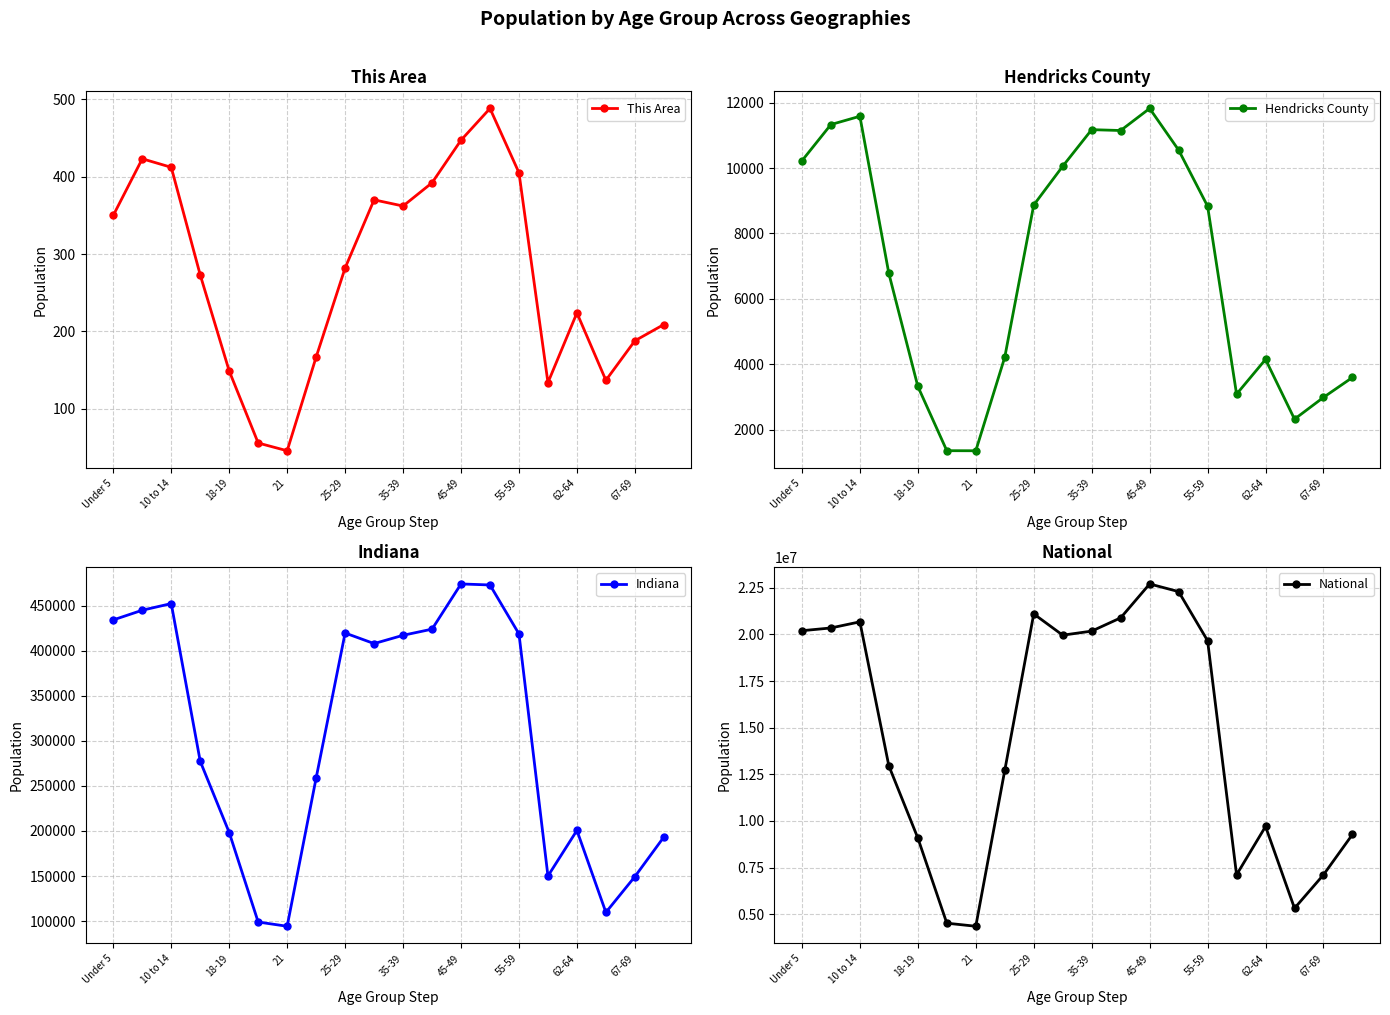

At which category does Hendricks County reach its first local peak?

10 to 14